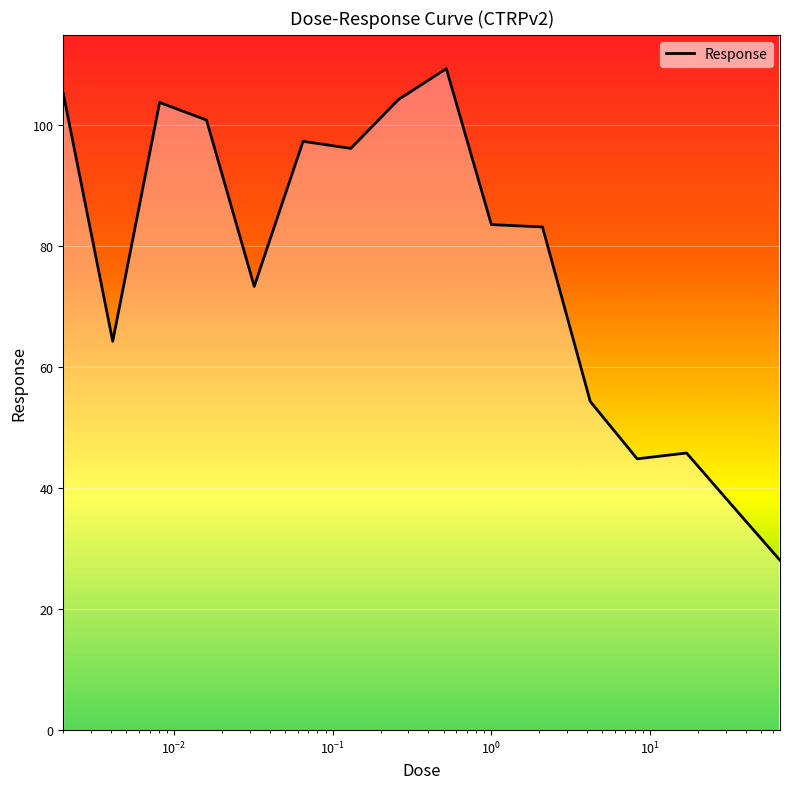

What is the difference between the maximum and minimum values?

81.3